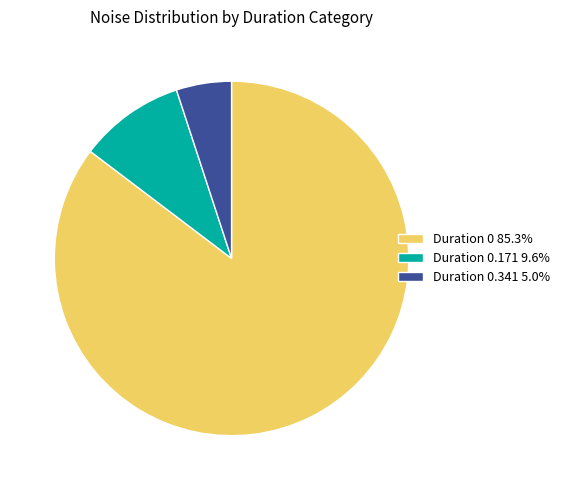

Approximately how many times larger is the value at Duration 0 85.3% compared to Duration 0.341 5.0%?

17.0